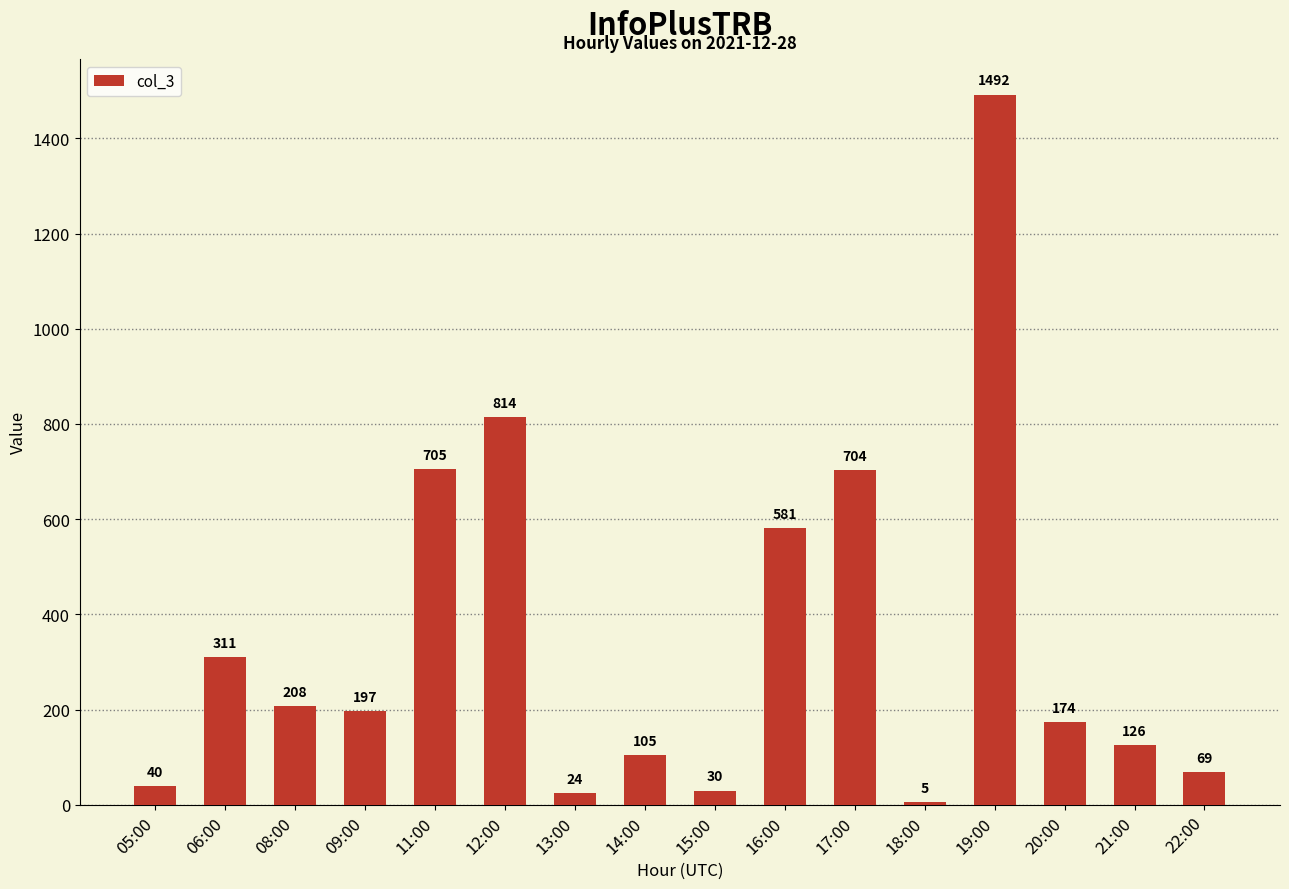

Where does the data first go above 197?

06:00